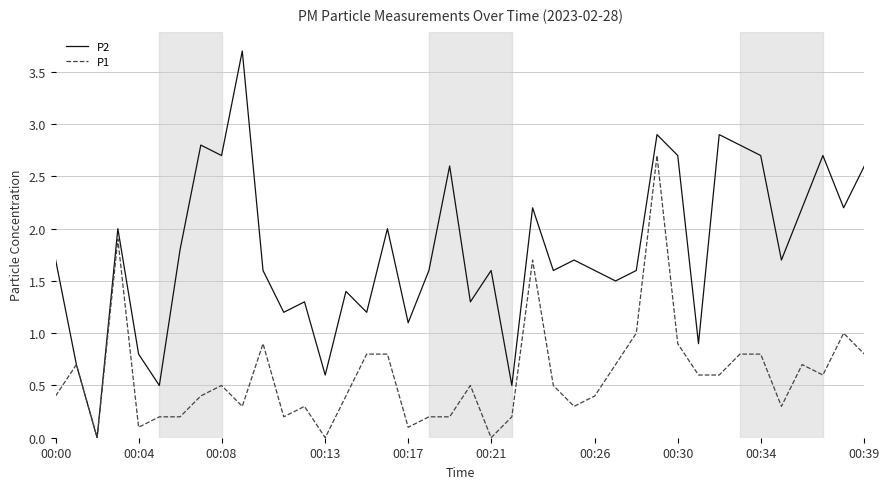

Count the number of data series in this chart.

2